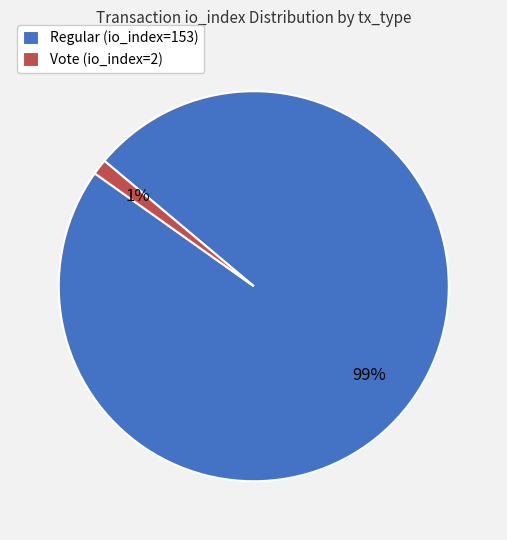

The Regular (io_index=153) slice represents 93% of the pie. True or false?

False